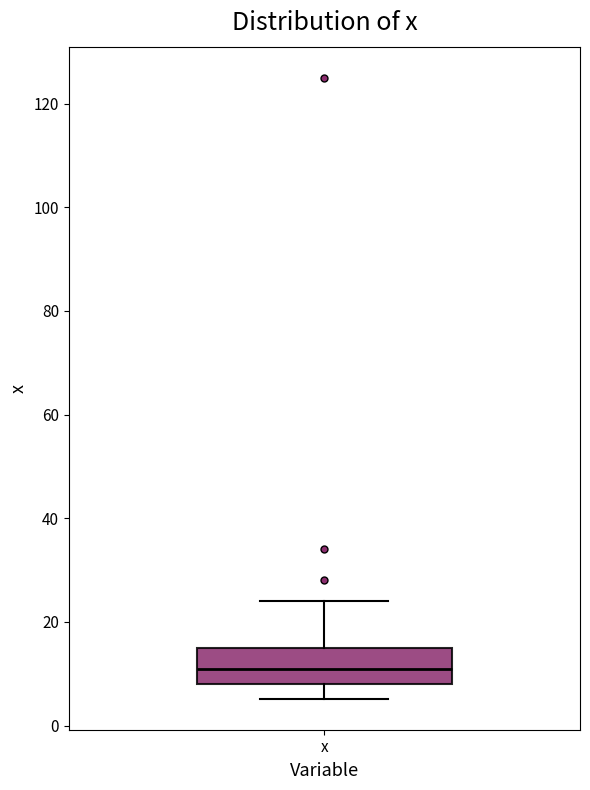

Where does the median line of the box for x sit on the y-axis? The values are not printed on the chart, so give them approximately, as read against the axis.

12